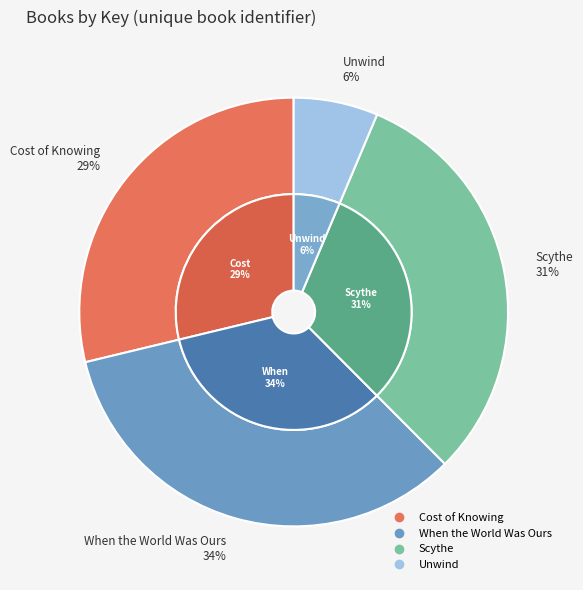

What is the change in value from When the World Was Ours to Scythe?

-13655325